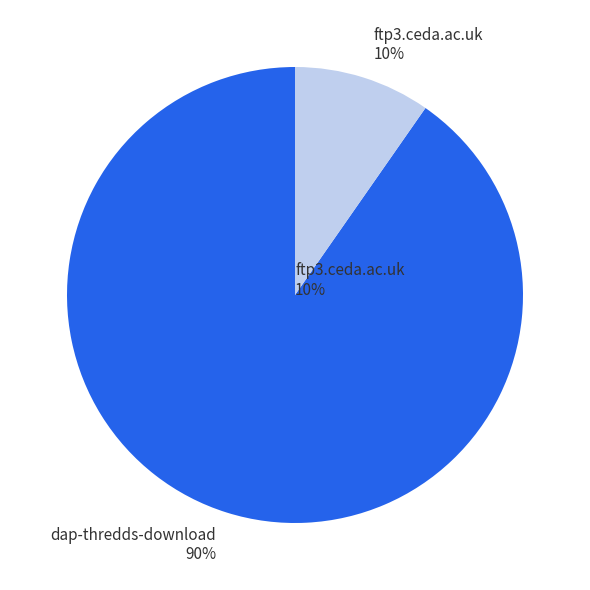

To the nearest percent, what portion does dap-thredds-download represent?

90%